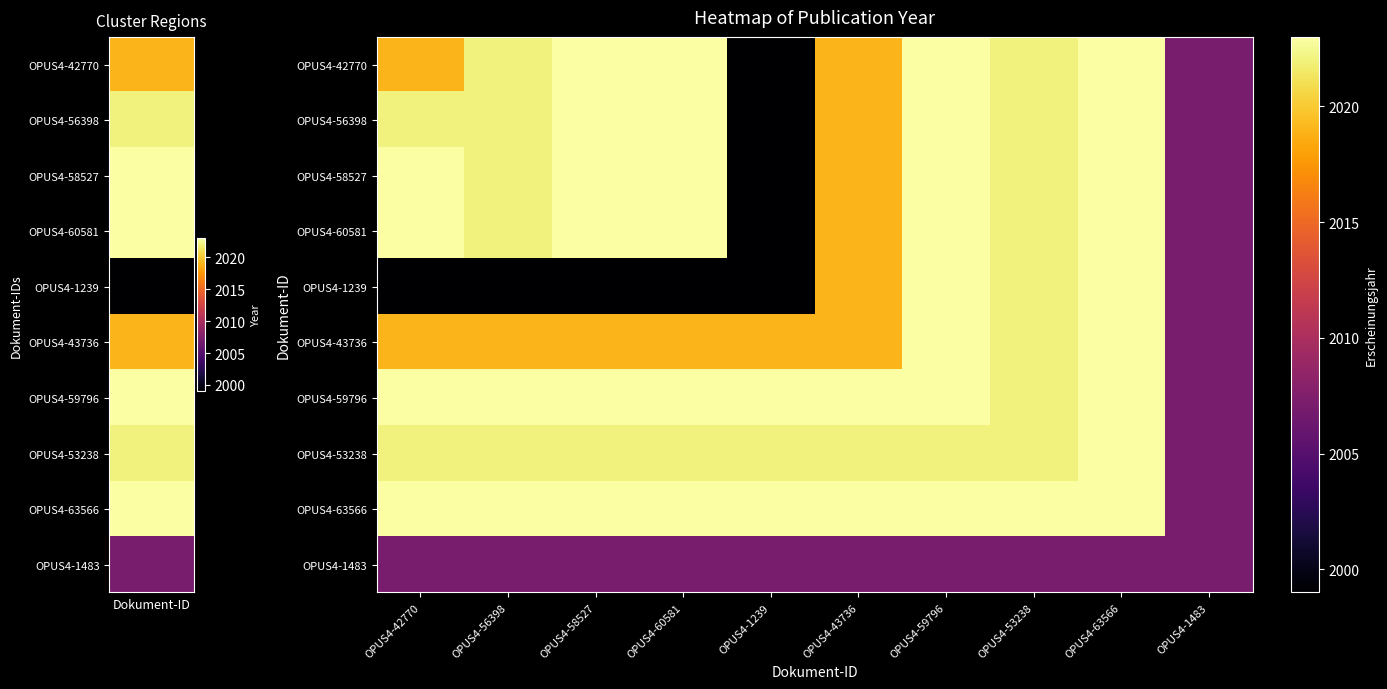

Rank the series at OPUS4-1483 from highest to lowest value.

OPUS4-42770, OPUS4-56398, OPUS4-58527, OPUS4-60581, OPUS4-1239, OPUS4-43736, OPUS4-59796, OPUS4-53238, OPUS4-63566, OPUS4-1483